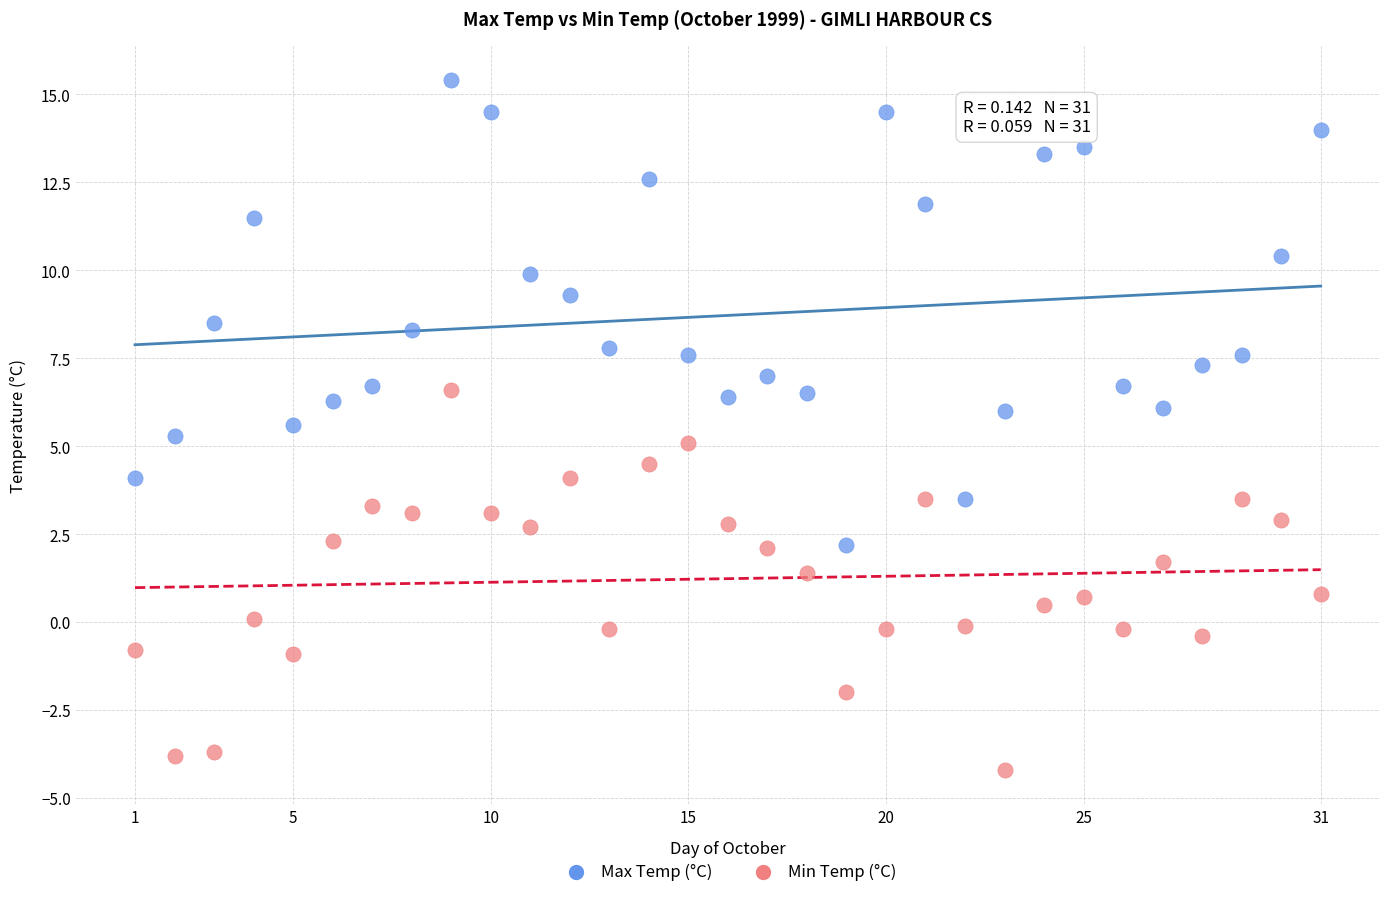

Across all data points, what is the range of Y values (max minus min)?

19.6